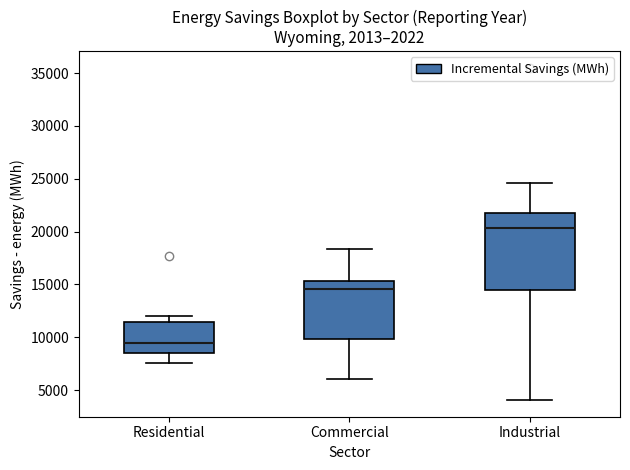

Reading left to right, transcribe this box plot: for each box, give where its median line is, the range the box spans, and where its two whiskers end, as read against the y-axis. The values are not printed on the chart, so give them approximately, as read against the axis.

Residential: median 9500, box 8500 to 11500, whiskers 7500 to 12000
Commercial: median 14500, box 10000 to 15500, whiskers 6000 to 18500
Industrial: median 20500, box 14500 to 22000, whiskers 4000 to 24500